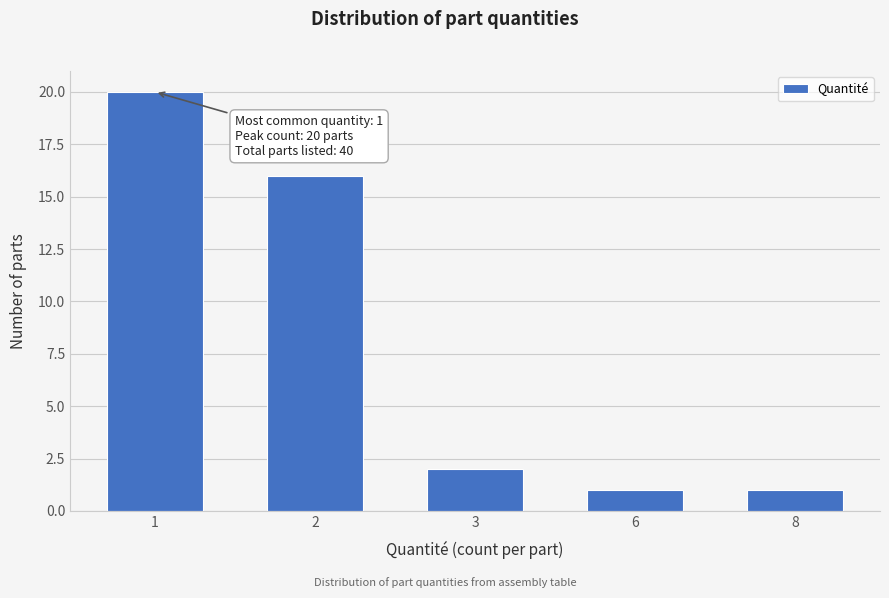

Reading left to right, list all the values displayed in this chart.

1=20	2=16	3=2	6=1	8=1